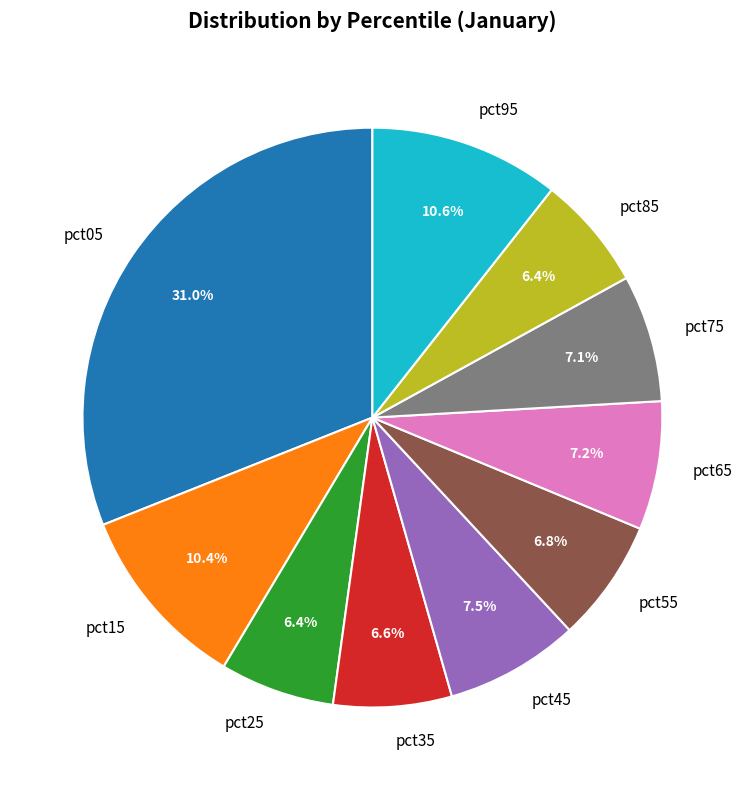

What is the largest slice in the pie chart?

pct05